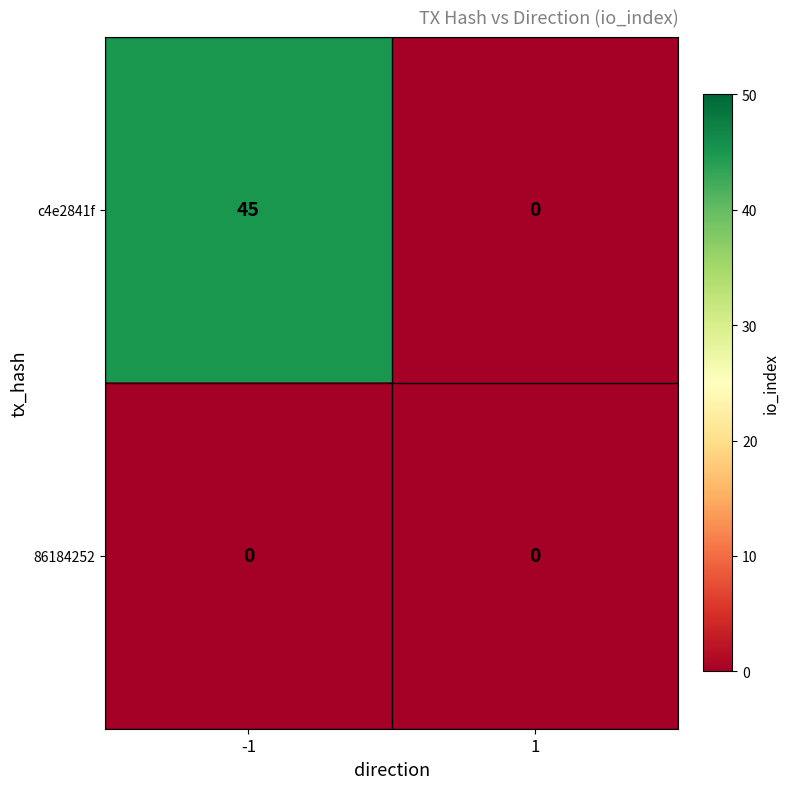

What is the difference between the highest and lowest values at -1?

45